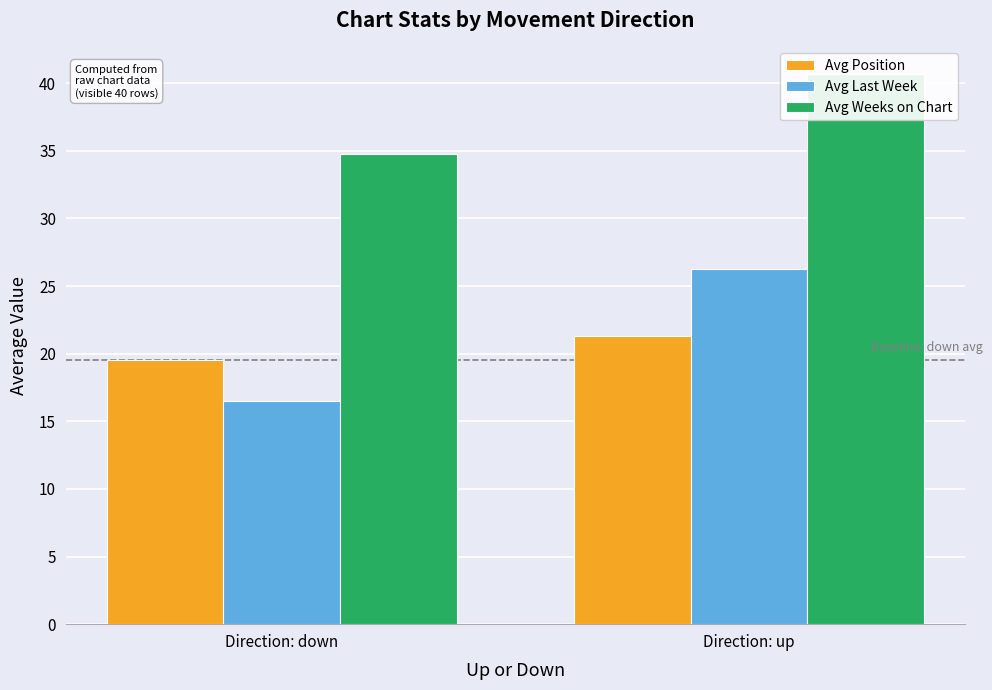

At how many categories does at least one series exceed 34?

2